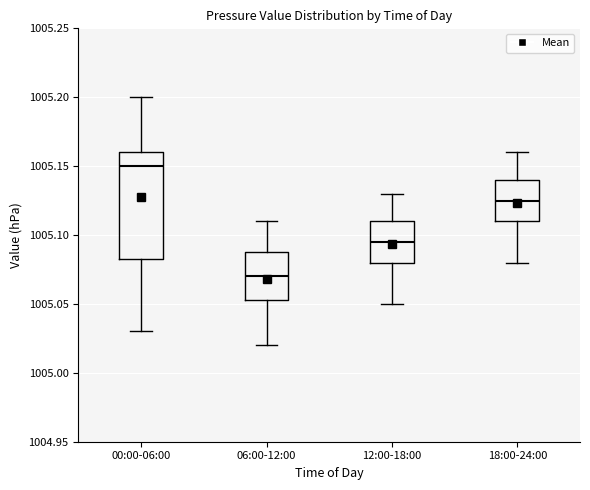

Where is the lower edge of the box for 12:00-18:00 on the y-axis? The values are not printed on the chart, so give them approximately, as read against the axis.

1005.080